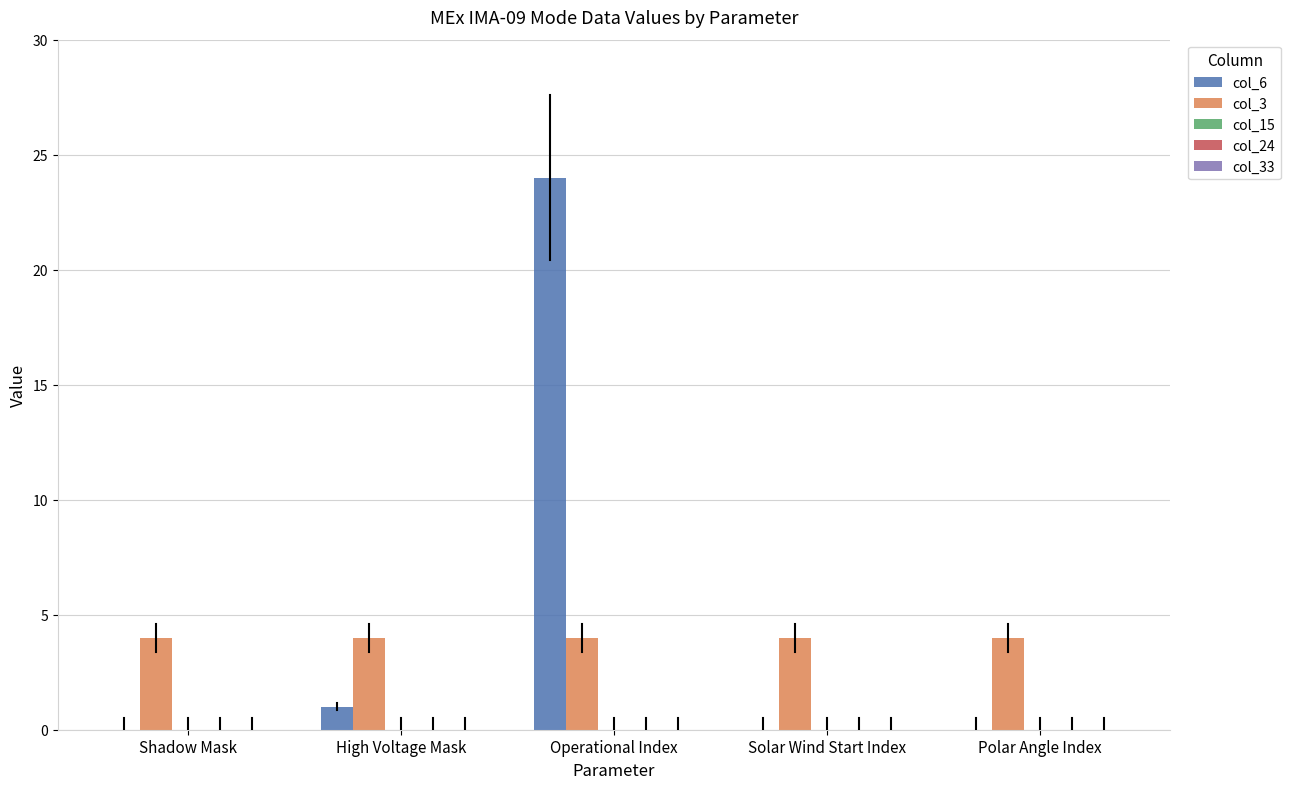

The col_6 series shows 1 at High Voltage Mask. True or false?

True